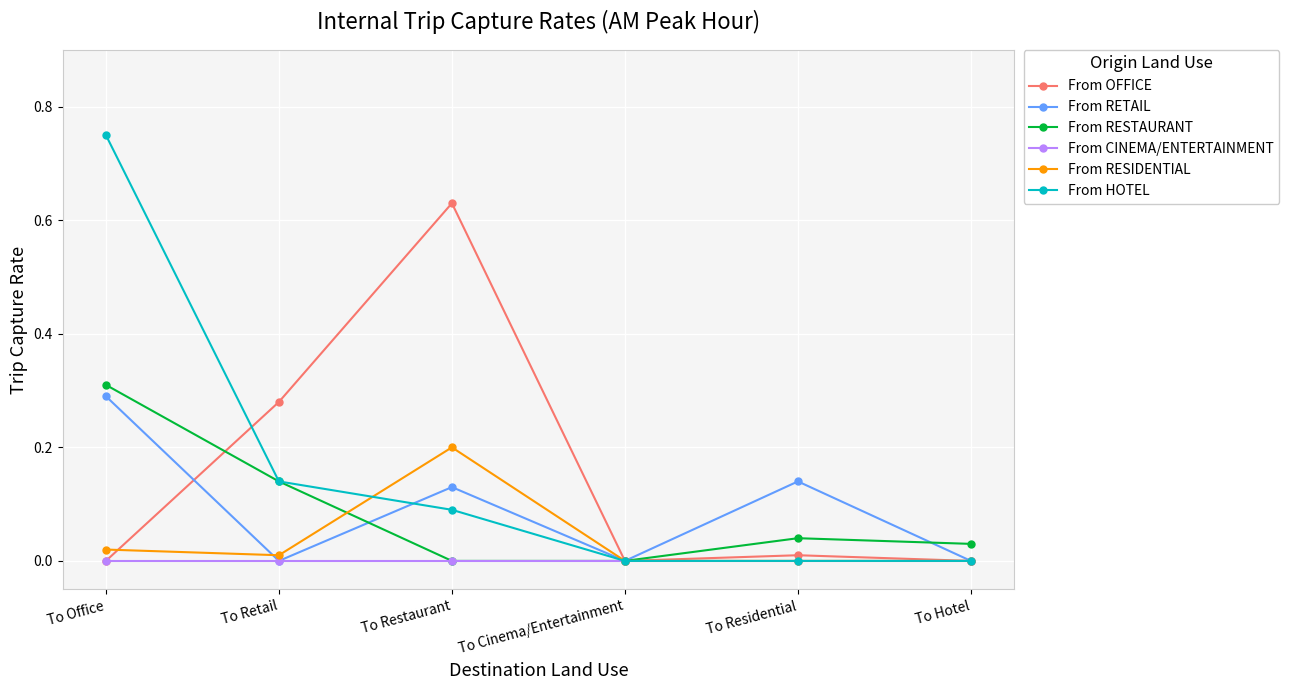

Which category has the highest value in the From RESIDENTIAL series?

To Restaurant